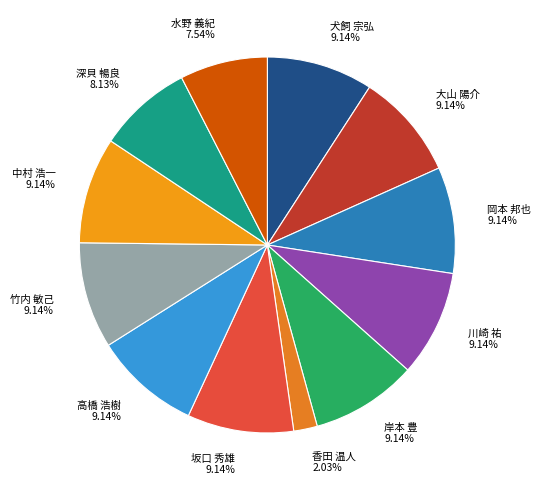

How many slices are in this pie chart?

12